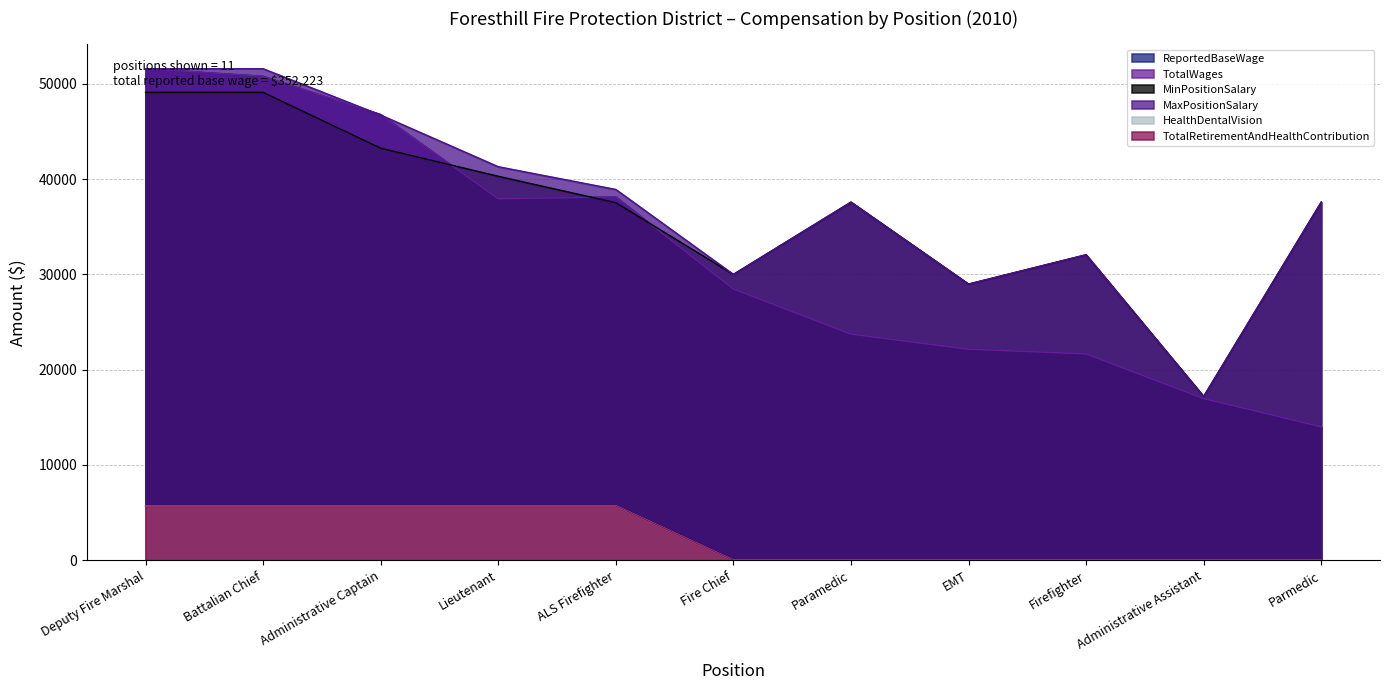

Reading left to right, extract all data points from this chart.

ReportedBaseWage: Deputy Fire Marshal=51584	Battalian Chief=50787	Administrative Captain=46772	Lieutenant=37939	ALS Firefighter=38132	Fire Chief=28475	Paramedic=23740	EMT=22149	Firefighter=21665	Administrative Assistant=16972	Parmedic=14008
TotalWages: Deputy Fire Marshal=51584	Battalian Chief=50787	Administrative Captain=46772	Lieutenant=37939	ALS Firefighter=38132	Fire Chief=28475	Paramedic=23740	EMT=22149	Firefighter=21665	Administrative Assistant=16972	Parmedic=14008
MinPositionSalary: Deputy Fire Marshal=49099	Battalian Chief=49099	Administrative Captain=43243	Lieutenant=40295	ALS Firefighter=37526	Fire Chief=30000	Paramedic=37586	EMT=28986	Firefighter=32062	Administrative Assistant=17191	Parmedic=37586
MaxPositionSalary: Deputy Fire Marshal=51585	Battalian Chief=51585	Administrative Captain=46722	Lieutenant=41302	ALS Firefighter=38915	Fire Chief=30000	Paramedic=37586	EMT=28986	Firefighter=32062	Administrative Assistant=17191	Parmedic=37586
HealthDentalVision: Deputy Fire Marshal=5700	Battalian Chief=5700	Administrative Captain=5700	Lieutenant=5700	ALS Firefighter=5700	Fire Chief=0	Paramedic=0	EMT=0	Firefighter=0	Administrative Assistant=0	Parmedic=0
TotalRetirementAndHealthContribution: Deputy Fire Marshal=5700	Battalian Chief=5700	Administrative Captain=5700	Lieutenant=5700	ALS Firefighter=5700	Fire Chief=0	Paramedic=0	EMT=0	Firefighter=0	Administrative Assistant=0	Parmedic=0